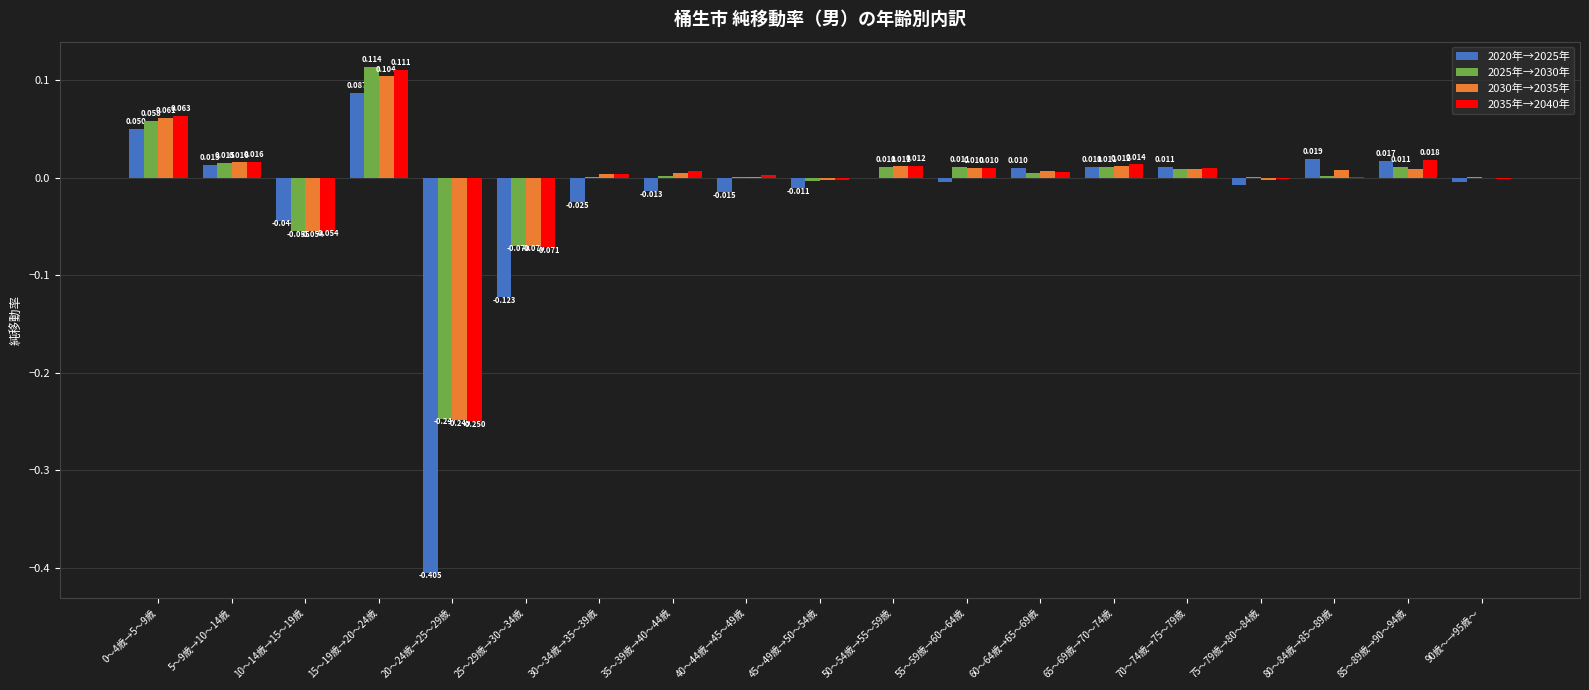

Is the value of 2020年→2025年 at 75～79歳→80～84歳 greater than the value of 2035年→2040年 at 10～14歳→15～19歳?

Yes